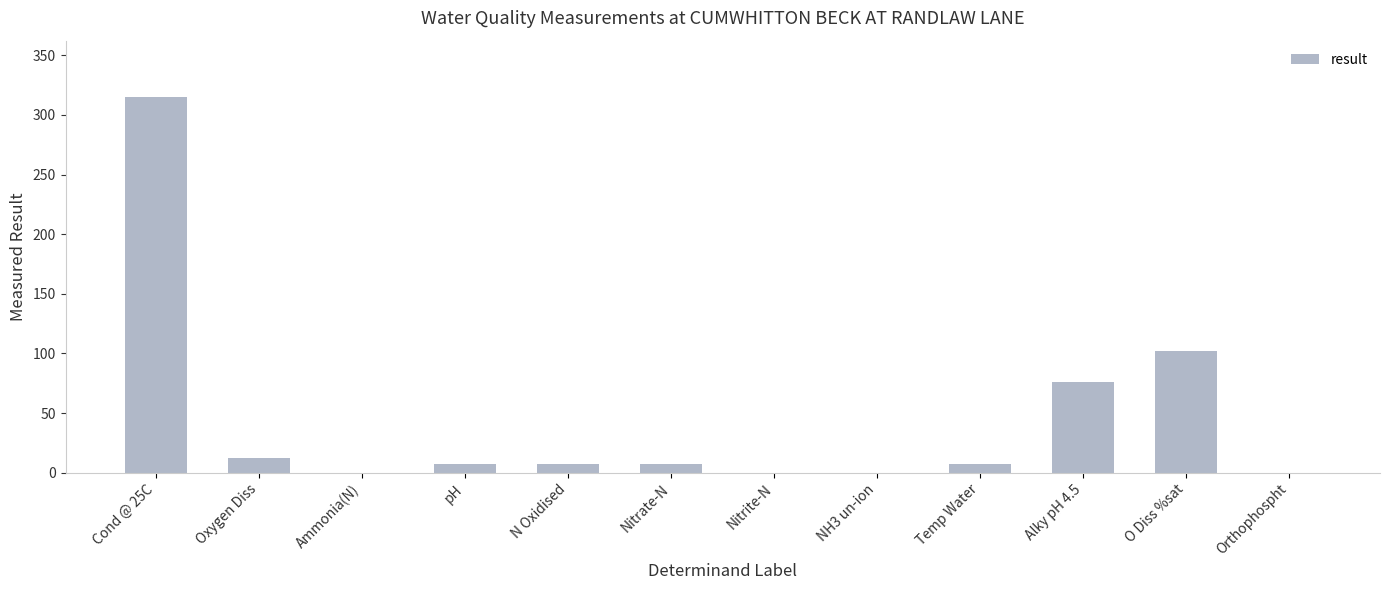

Are the bars horizontal?

No